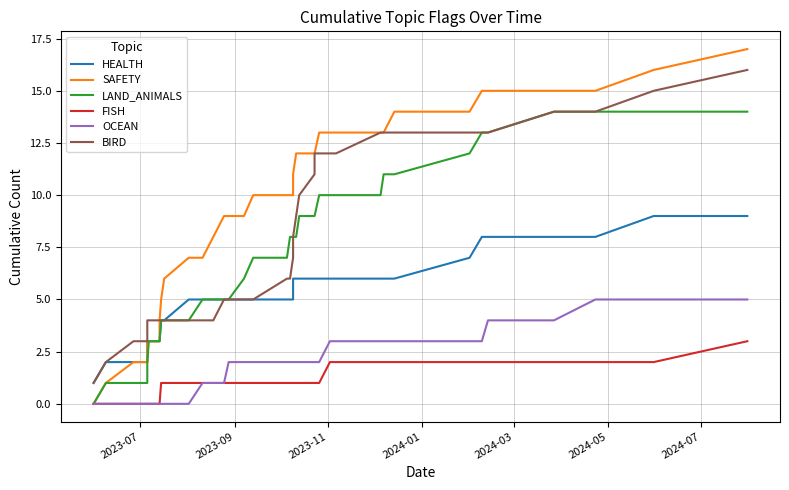

Which label corresponds to the smallest value in the chart?

2023-07